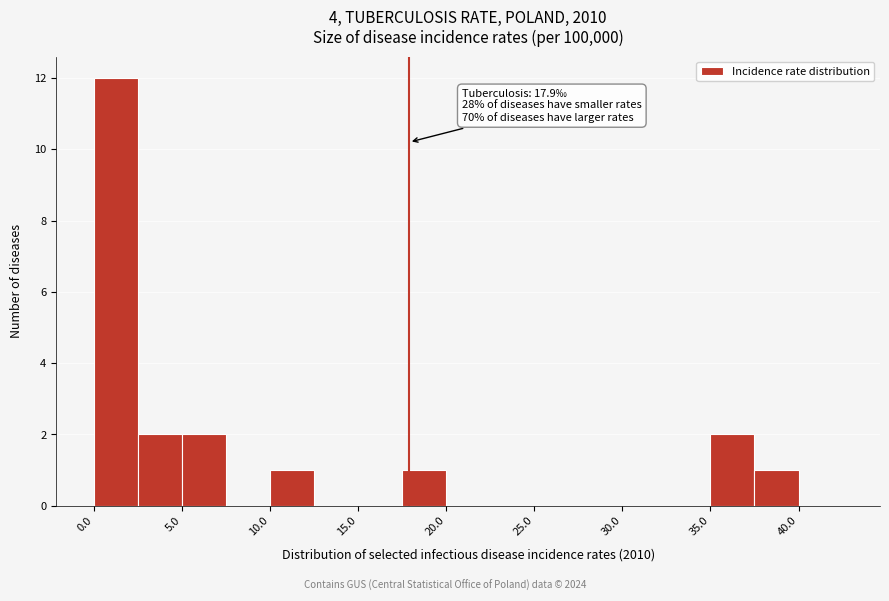

Which range on the x-axis has the tallest bar?

0.0 to 2.5